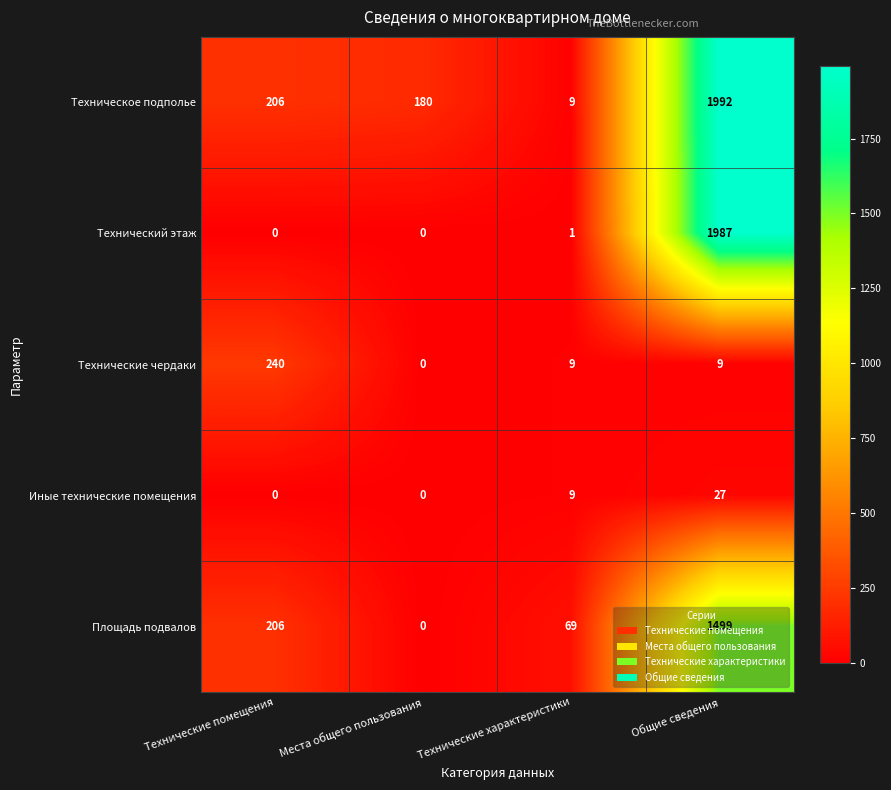

The value of Технические чердаки at Технические характеристики is 9. True or false?

True